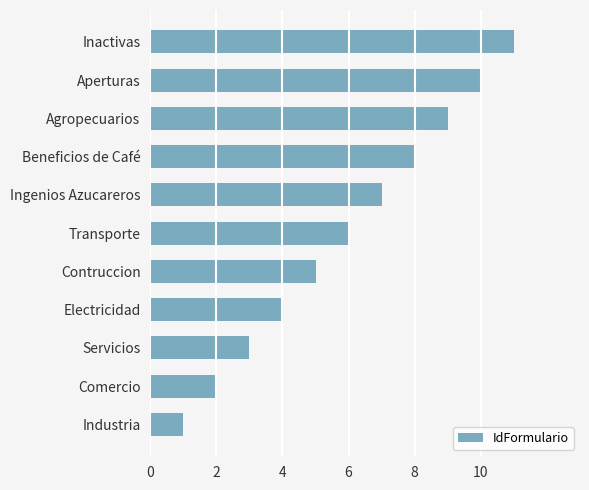

How many data points are less than 6?

5